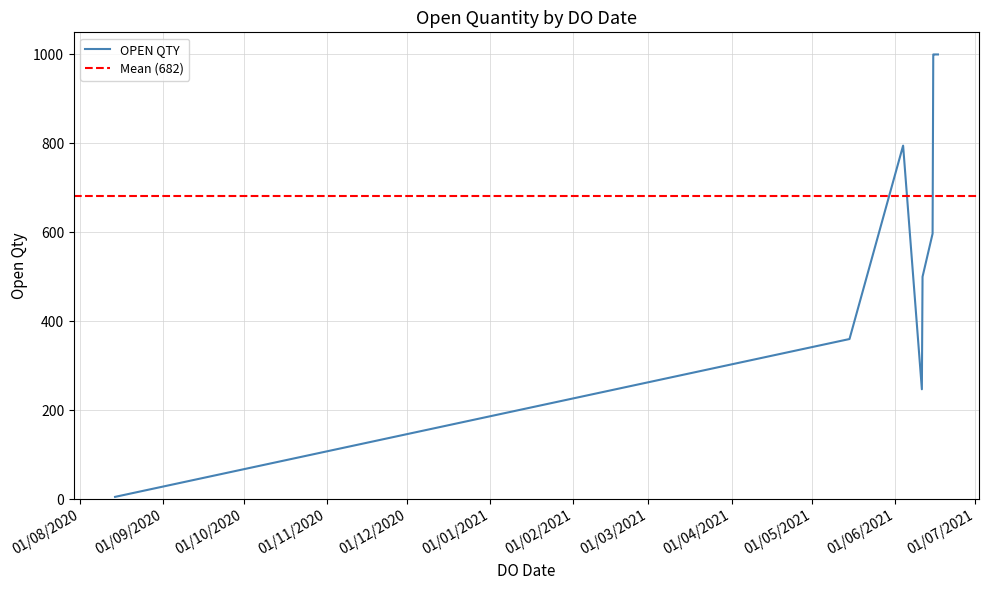

What is the highest value of the OPEN QTY series?

1000